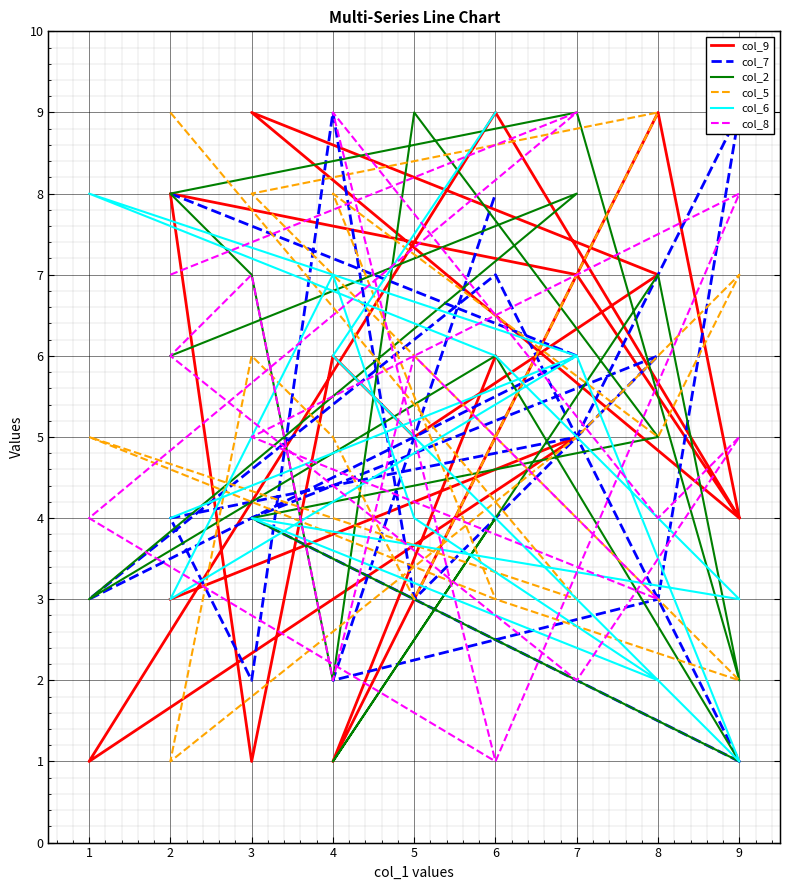

What is the sum of the col_5 values at 9 and 5?

14